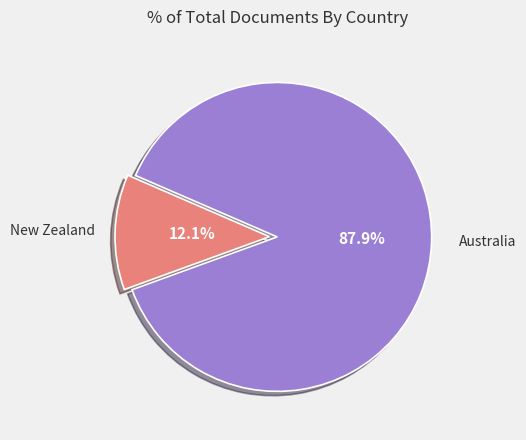

Between New Zealand and Australia, which is larger?

Australia